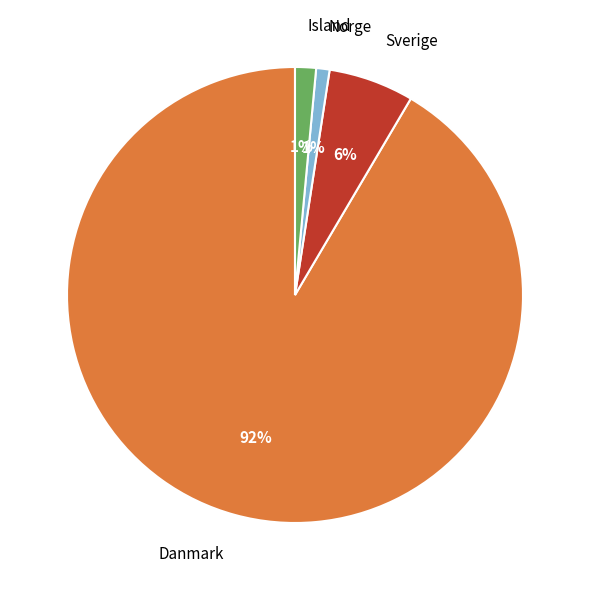

What is the largest slice in the pie chart?

Danmark